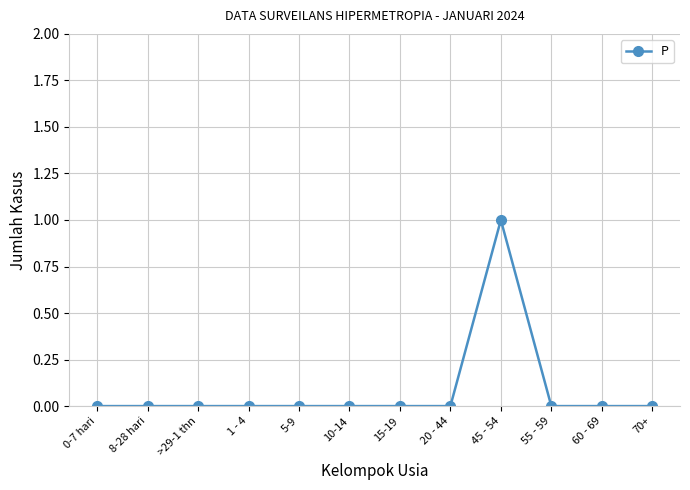

What is the sum of all values?

1